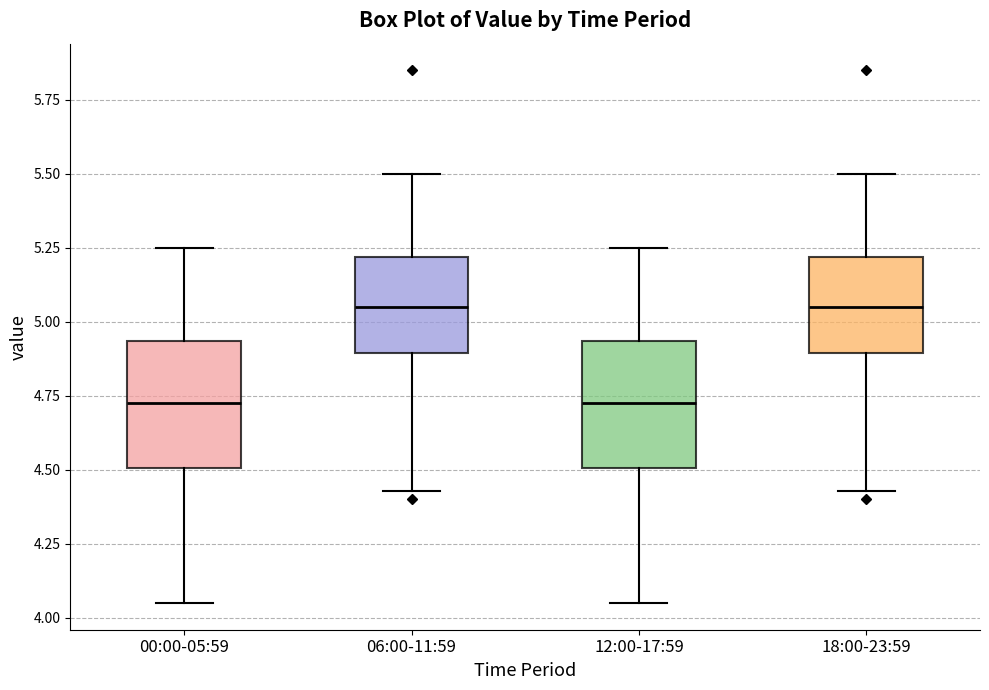

Reading left to right, read every box against the y-axis: the position of its median line, the range the box covers, and the ends of its whiskers. The values are not printed on the chart, so give them approximately, as read against the axis.

00:00-05:59: median 4.75, box 4.50 to 4.95, whiskers 4.05 to 5.25
06:00-11:59: median 5.05, box 4.90 to 5.20, whiskers 4.45 to 5.50
12:00-17:59: median 4.75, box 4.50 to 4.95, whiskers 4.05 to 5.25
18:00-23:59: median 5.05, box 4.90 to 5.20, whiskers 4.45 to 5.50